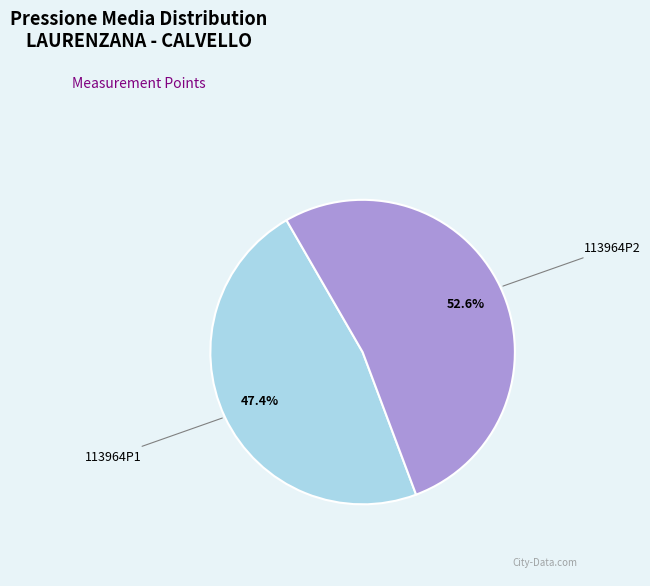

How many slices are in this pie chart?

2